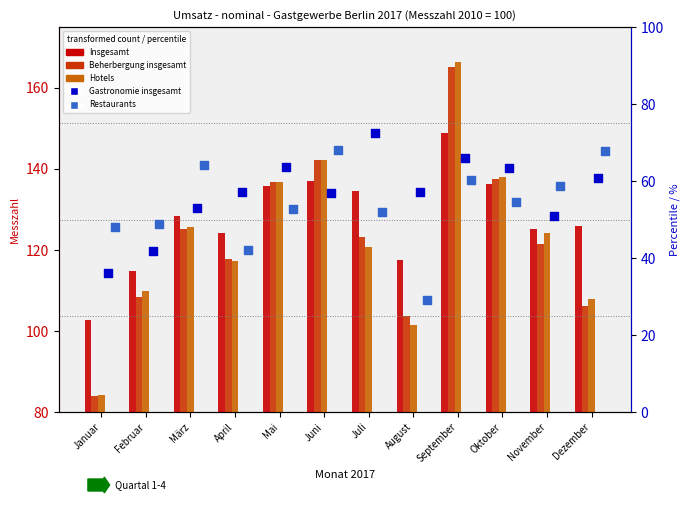

Which series has the largest total across all categories?

Insgesamt